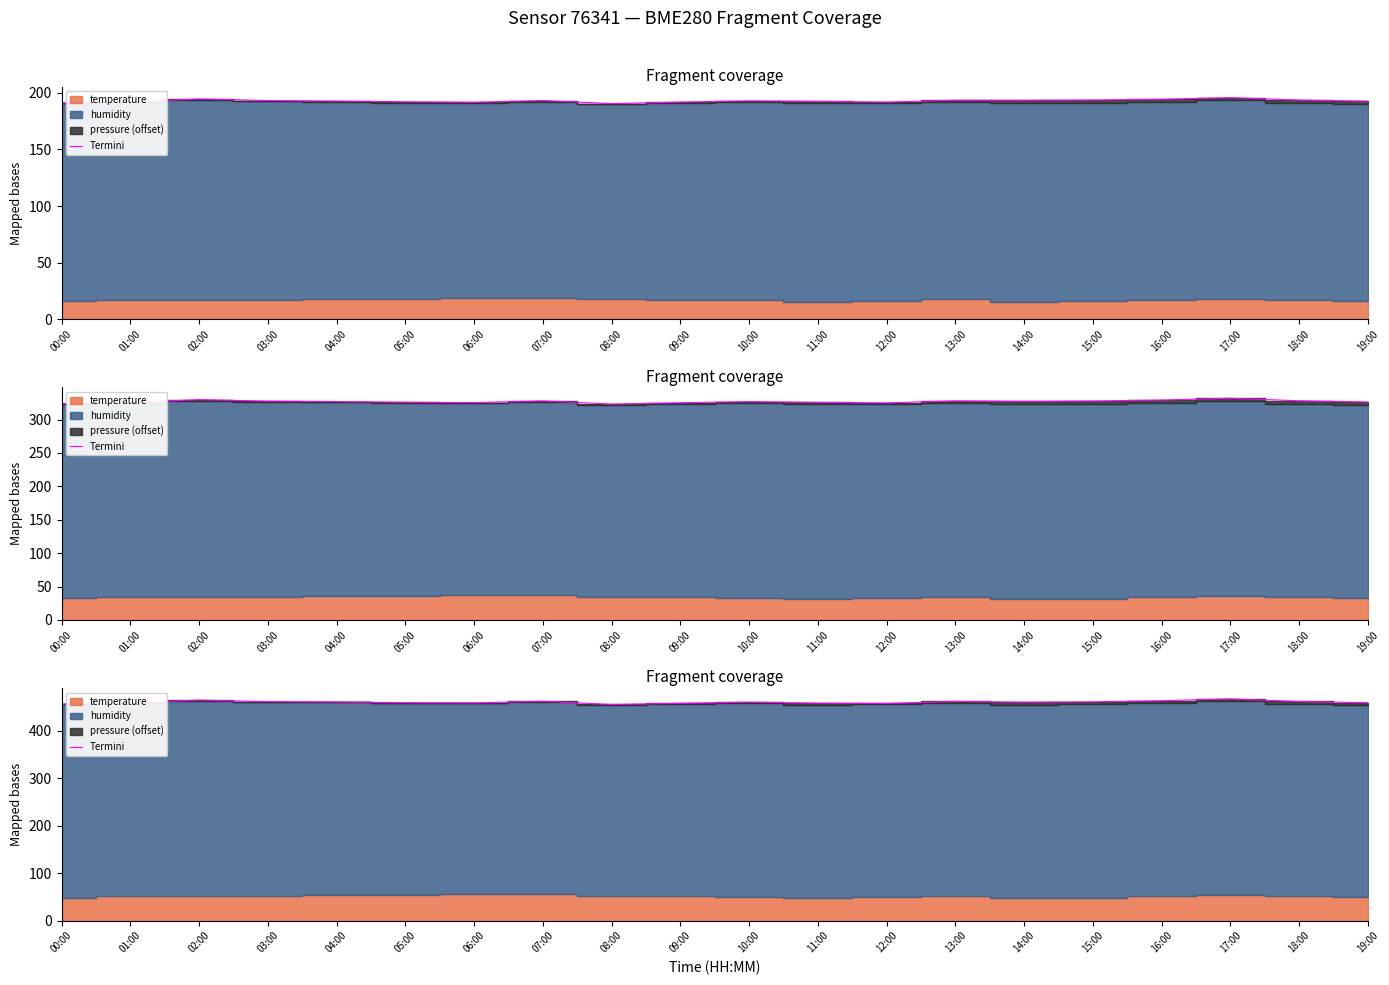

Reading left to right, extract all data points from this chart.

456.6	458.8	465.0	461.7	461.0	459.5	459.0	462.5	455.7	458.2	460.6	458.5	457.9	462.1	460.5	461.3	463.6	467.5	462.0	459.4